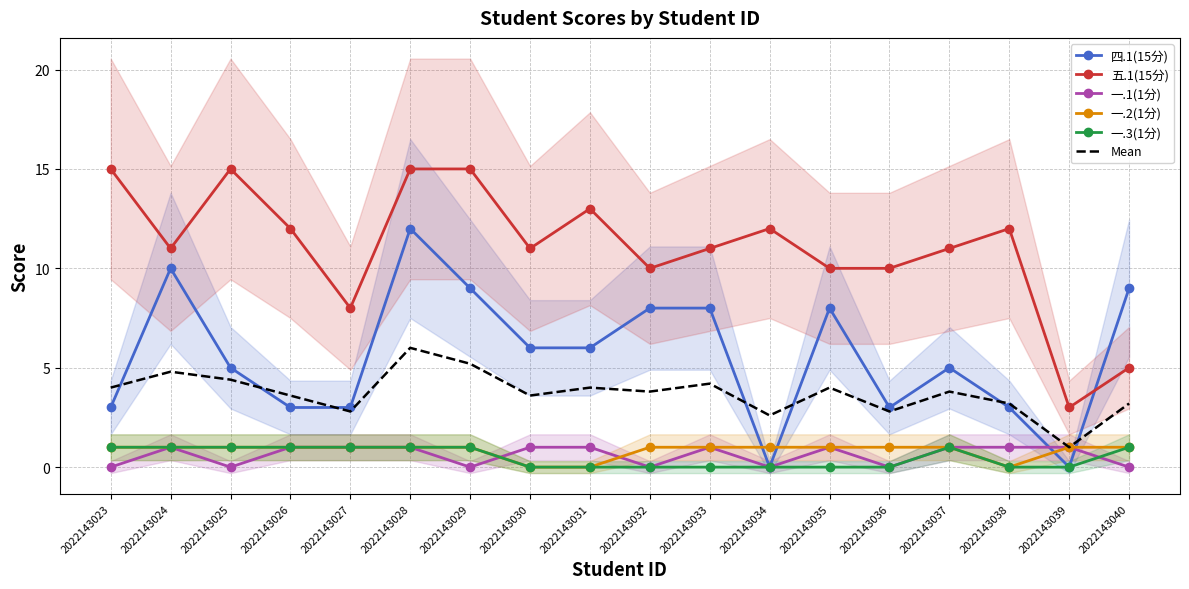

True or false: 五.1(15分) has a value of 16.1 at 2022143026.

False